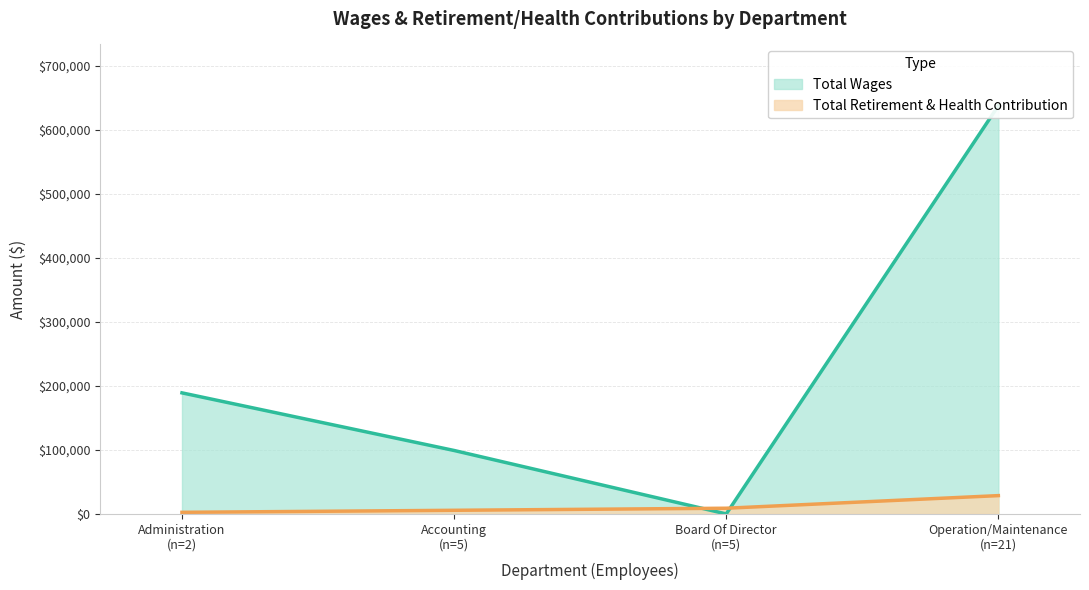

True or false: Total Retirement & Health Contribution has more than 2 points higher than both neighbors.

False